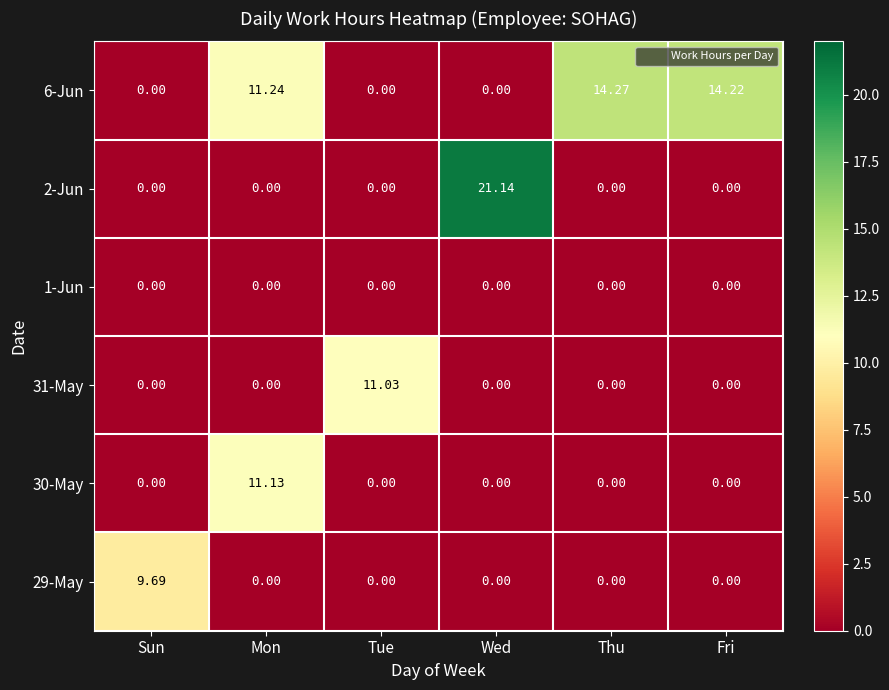

Is the value of 2-Jun at Mon greater than the value of 30-May at Mon?

No